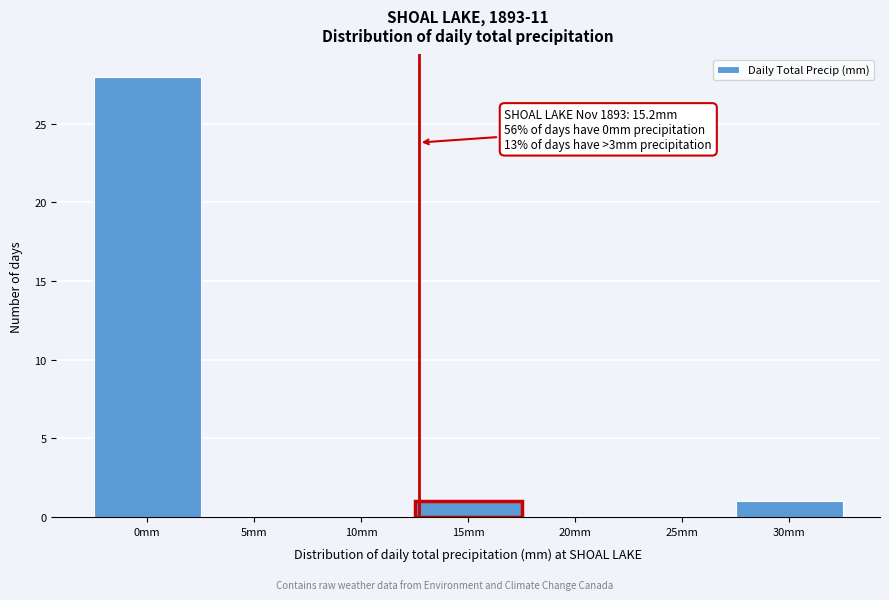

Reading left to right, what are all the values shown in this chart?

0mm=28	5mm=0	10mm=0	15mm=1	20mm=0	25mm=0	30mm=1